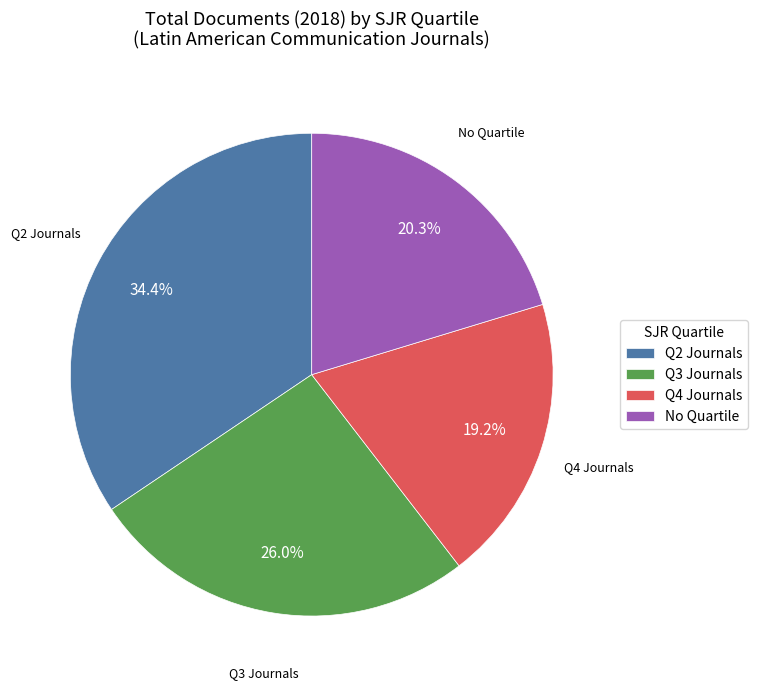

Rank the categories by value from highest to lowest.

Q2 Journals, Q3 Journals, No Quartile, Q4 Journals